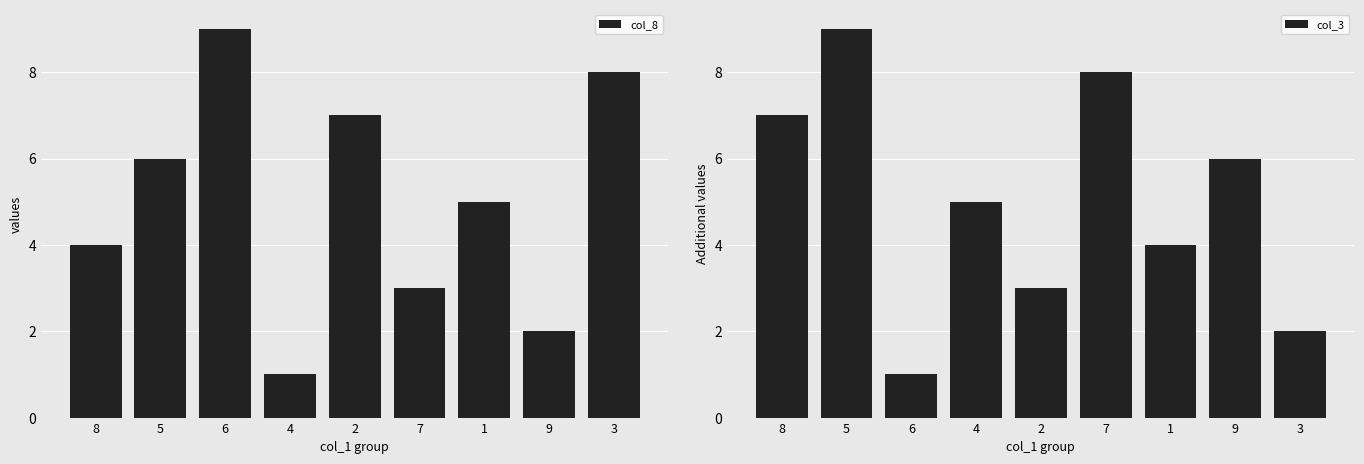

Which category has the lowest value in the col_3 series?

6